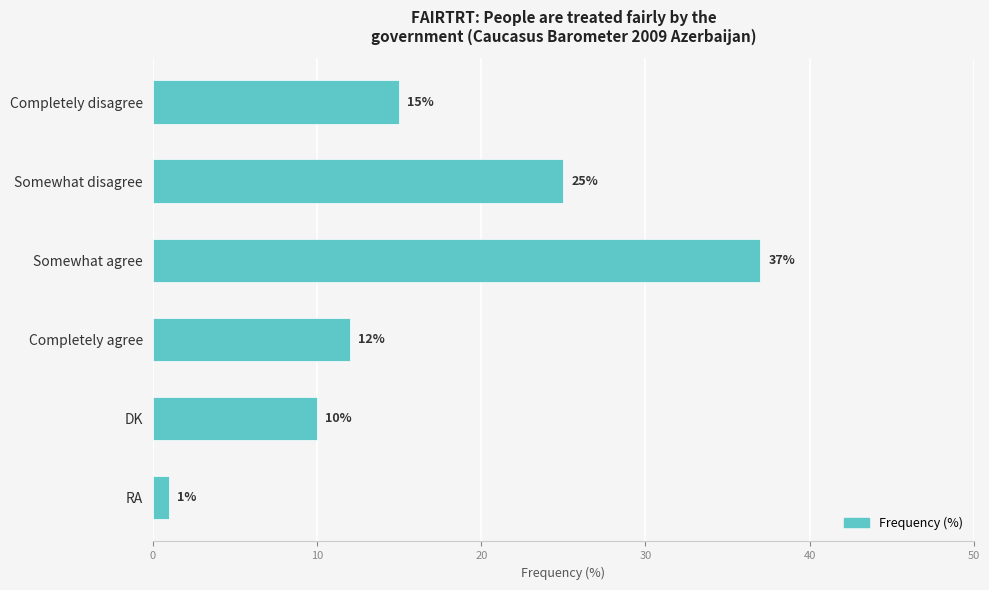

What is the difference between the maximum and minimum values?

36